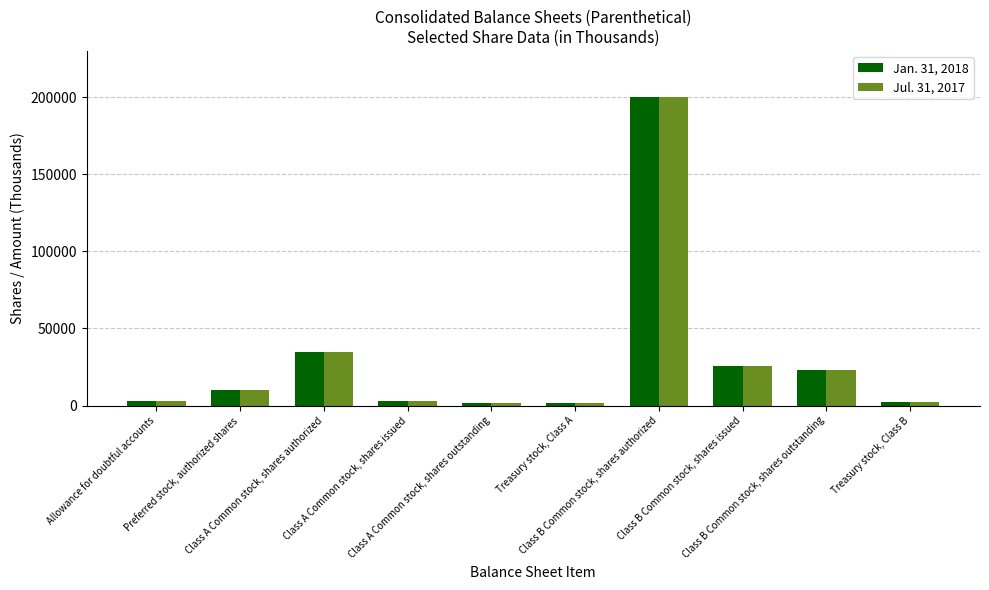

What is the difference between the Jan. 31, 2018 values at Treasury stock, Class A and Class B Common stock, shares issued?

23884